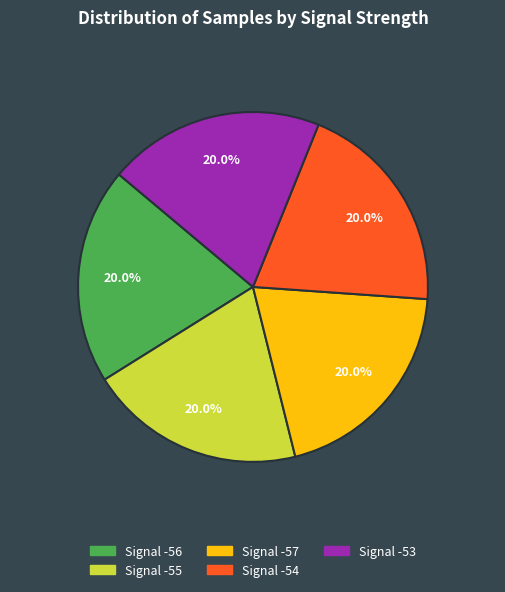

How many slices are in this pie chart?

5